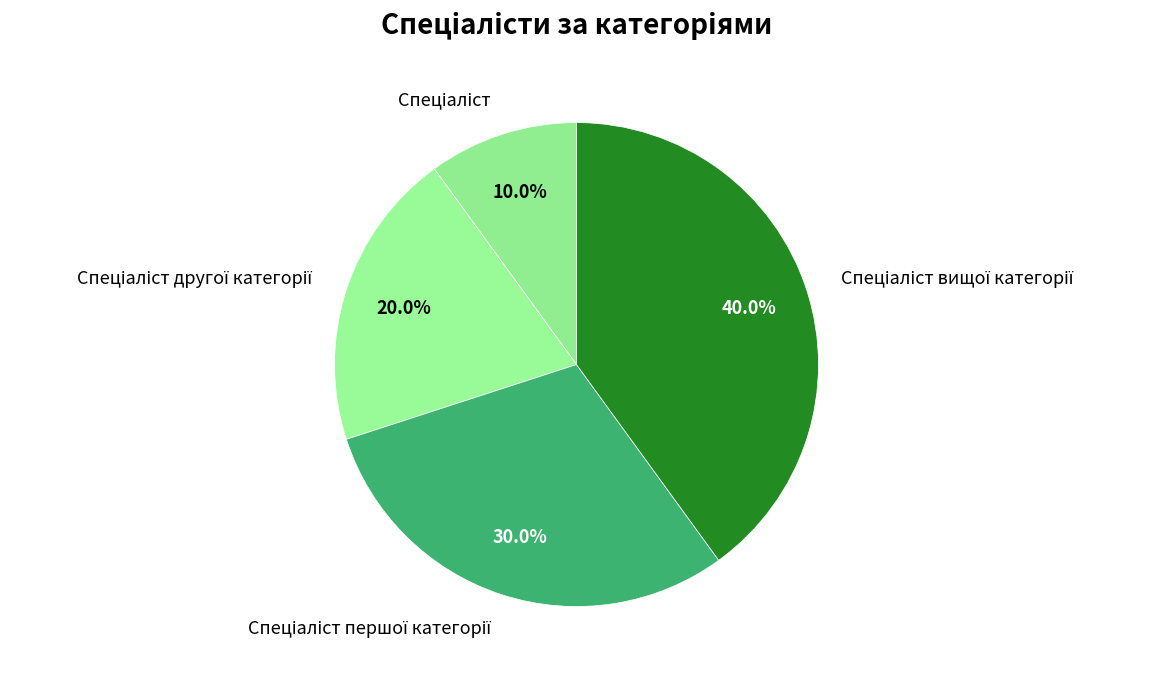

Count the number of slices in the pie.

4